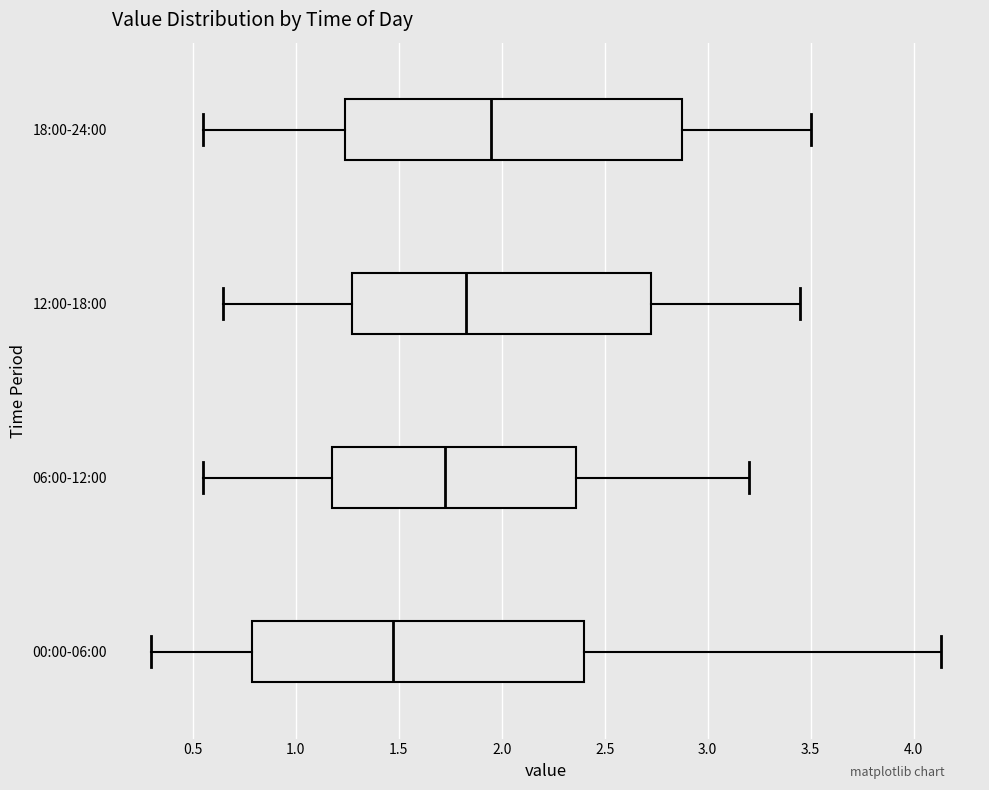

Which box has the furthest to the right median line?

18:00-24:00